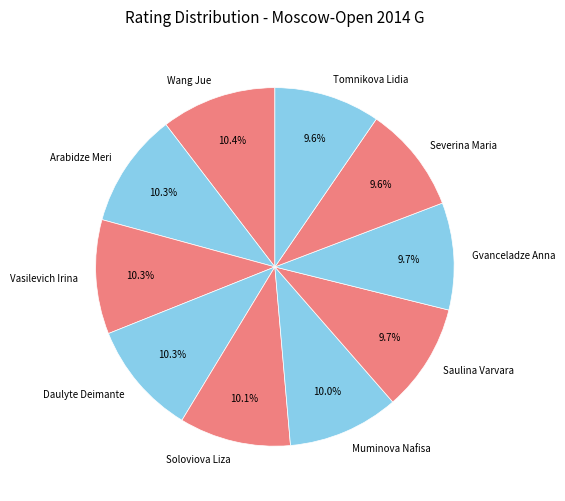

True or false: Wang Jue accounts for 17% of the total.

False